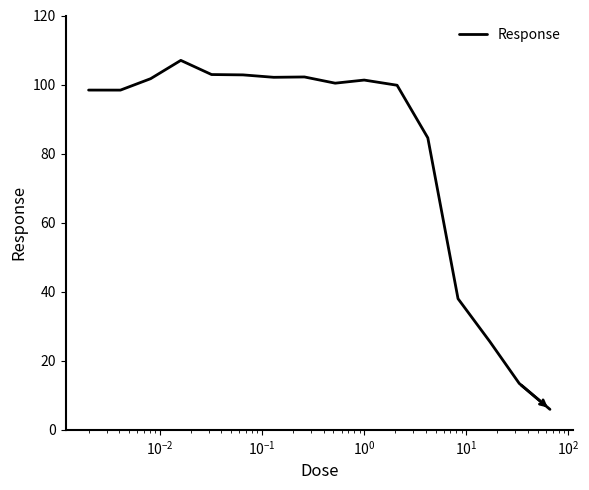

What is the difference between the maximum and minimum values?

101.1